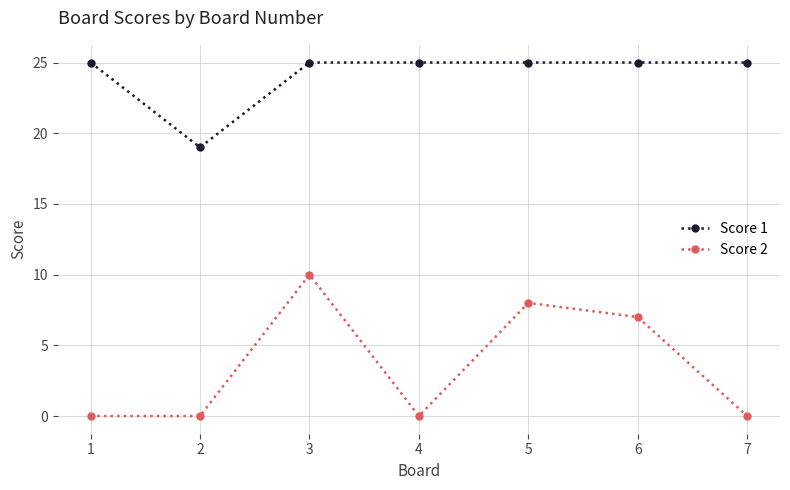

True or false: Score 1 and Score 2 cross at least once.

False